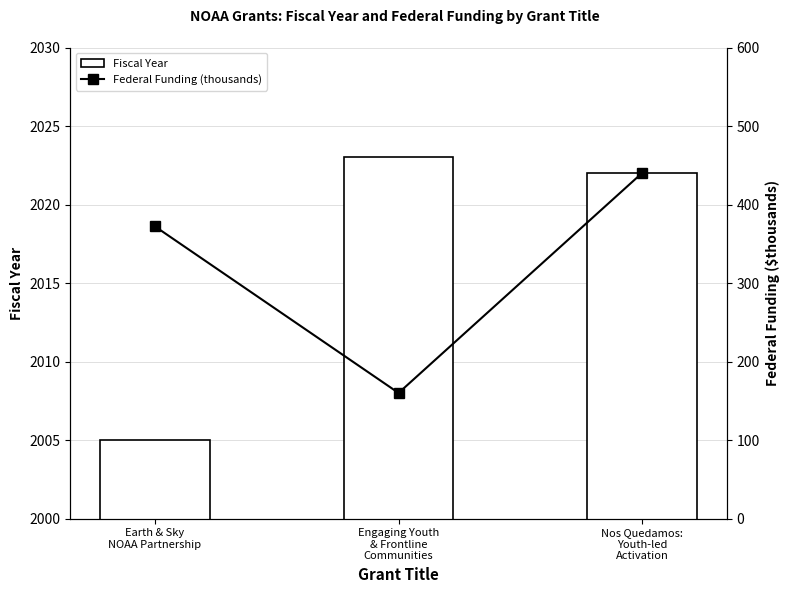

Reading left to right, transcribe all the data shown in this chart.

Fiscal Year: Earth & Sky
NOAA Partnership=2005.0	Engaging Youth
& Frontline
Communities=2023.0	Nos Quedamos:
Youth-led
Activation=2022.0
Federal Funding (thousands): Earth & Sky
NOAA Partnership=372.1	Engaging Youth
& Frontline
Communities=160.0	Nos Quedamos:
Youth-led
Activation=440.3